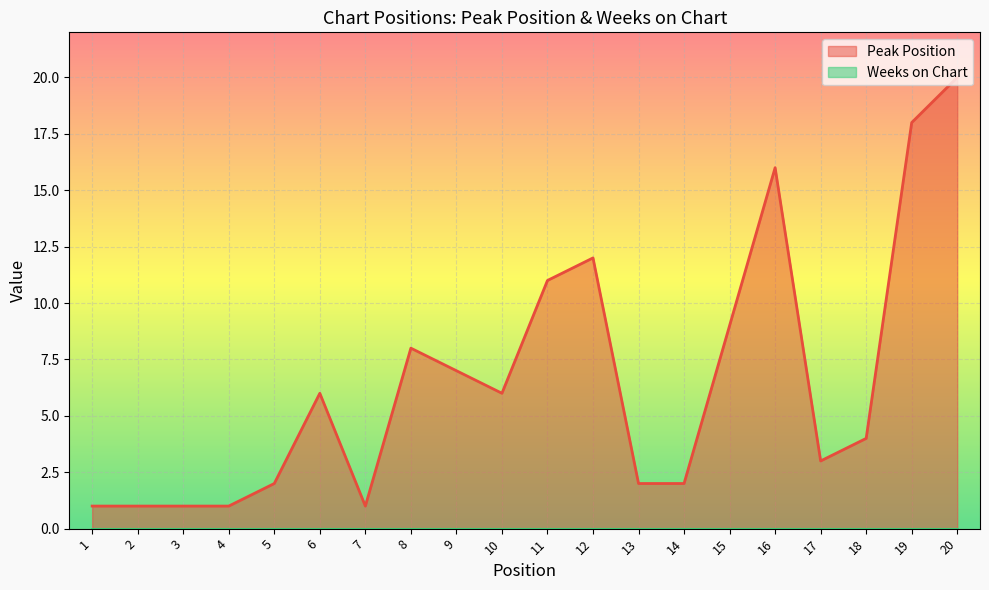

What is the sum of all values?

131